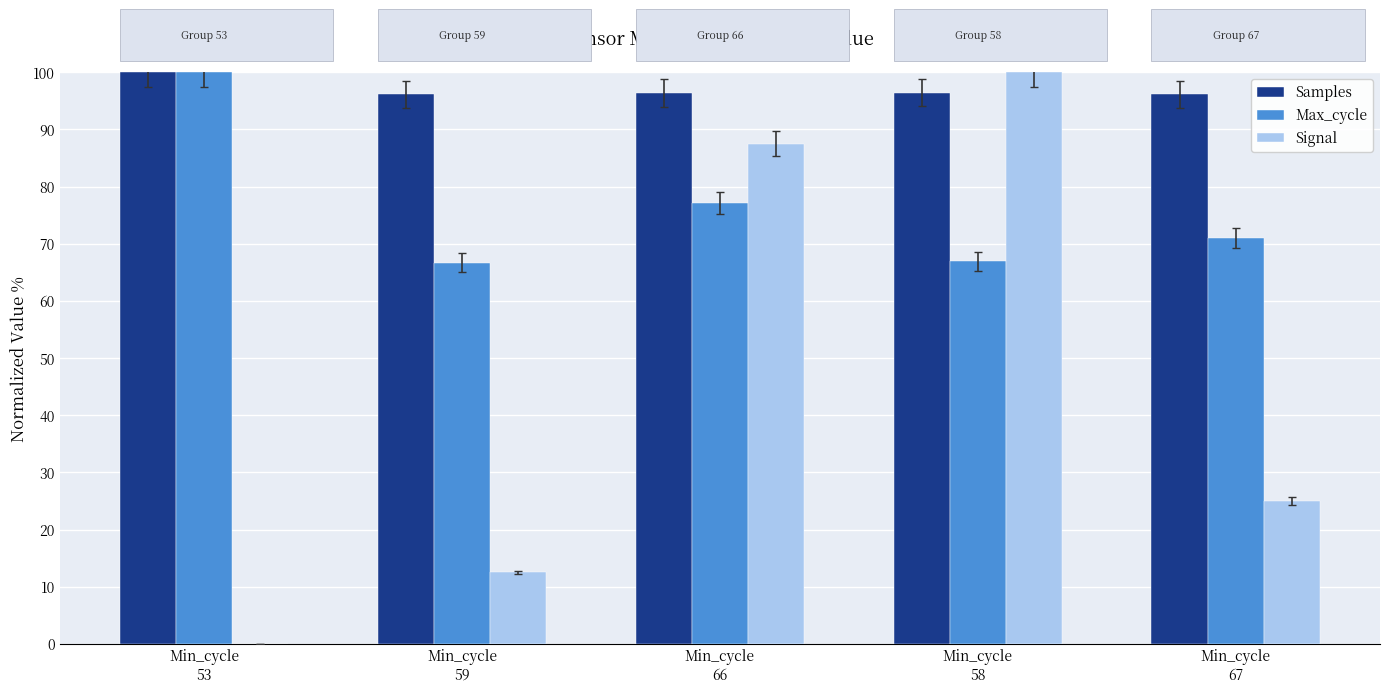

What are all the series names shown in the legend?

Samples, Max_cycle, Signal